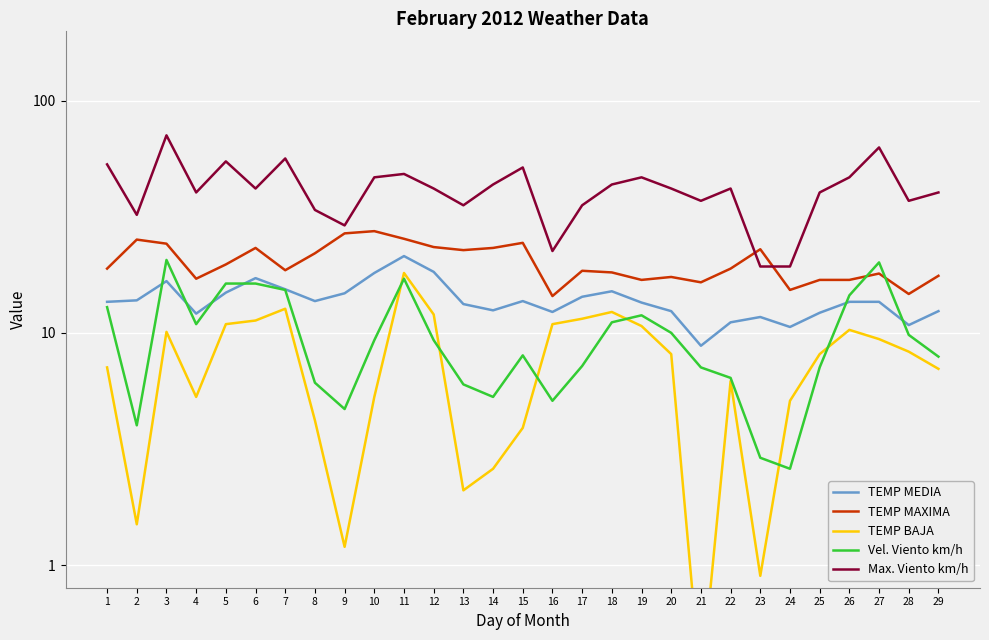

What is the sum of the Max. Viento km/h values at 5 and 9?

83.7